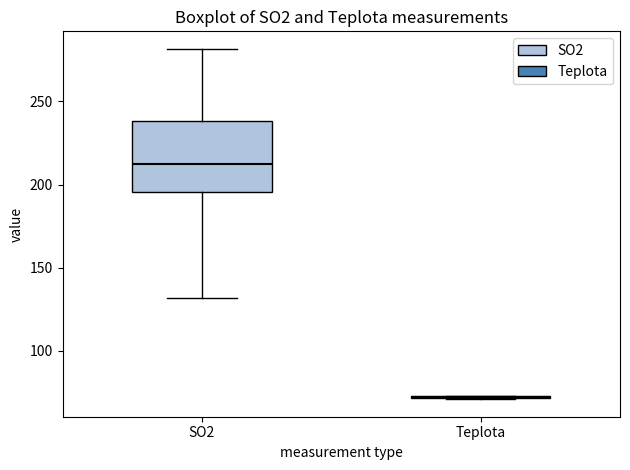

Reading left to right, transcribe this box plot: for each box, give where its median line is, the range the box spans, and where its two whiskers end, as read against the y-axis. The values are not printed on the chart, so give them approximately, as read against the axis.

SO2: median 210, box 195 to 240, whiskers 130 to 280
Teplota: box collapsed to a line at 75, whiskers 70 to 75